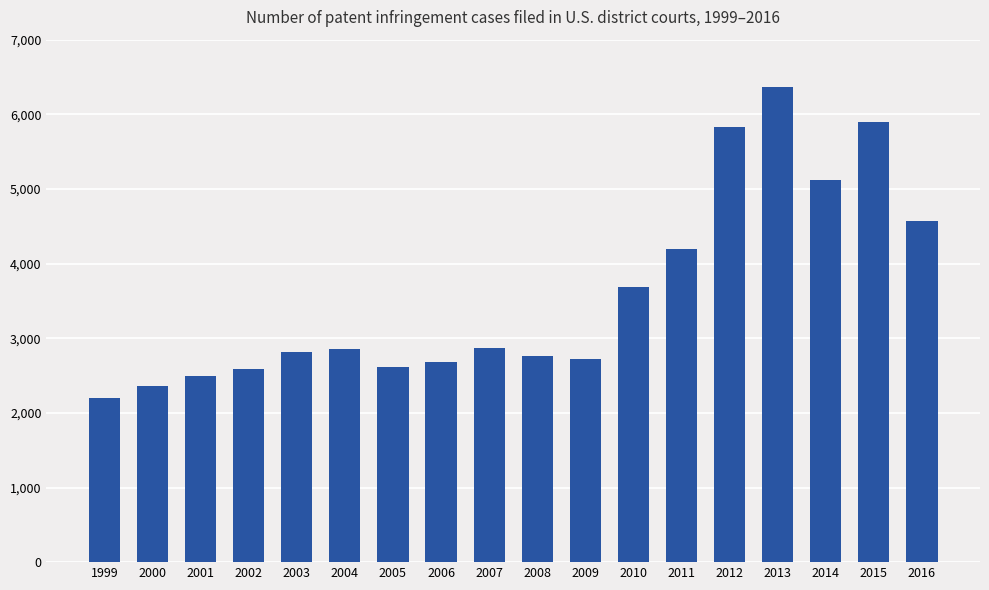

What is the sum of all values?

64607